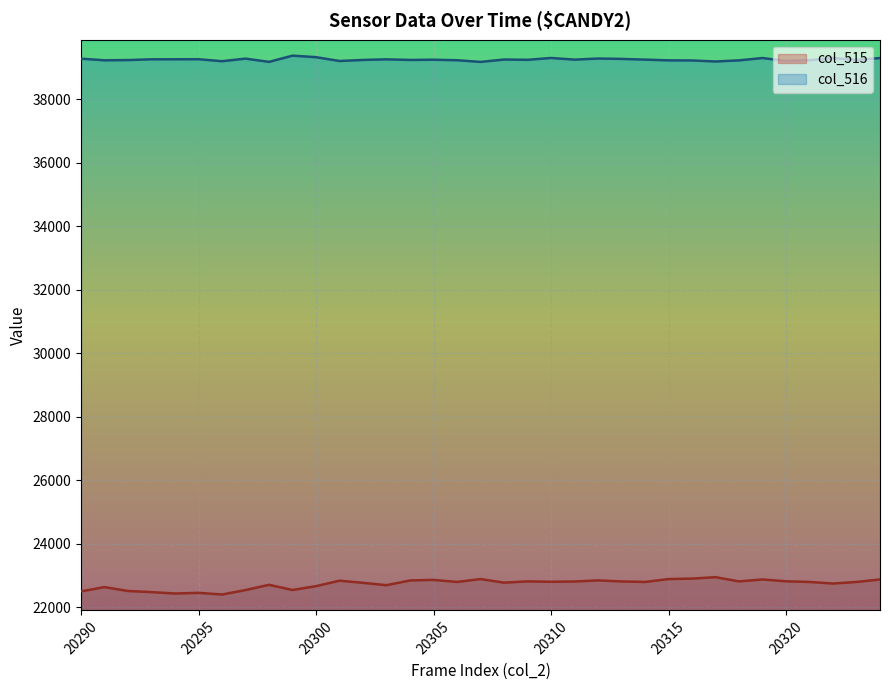

At which category is the sum across all series the highest?

20319